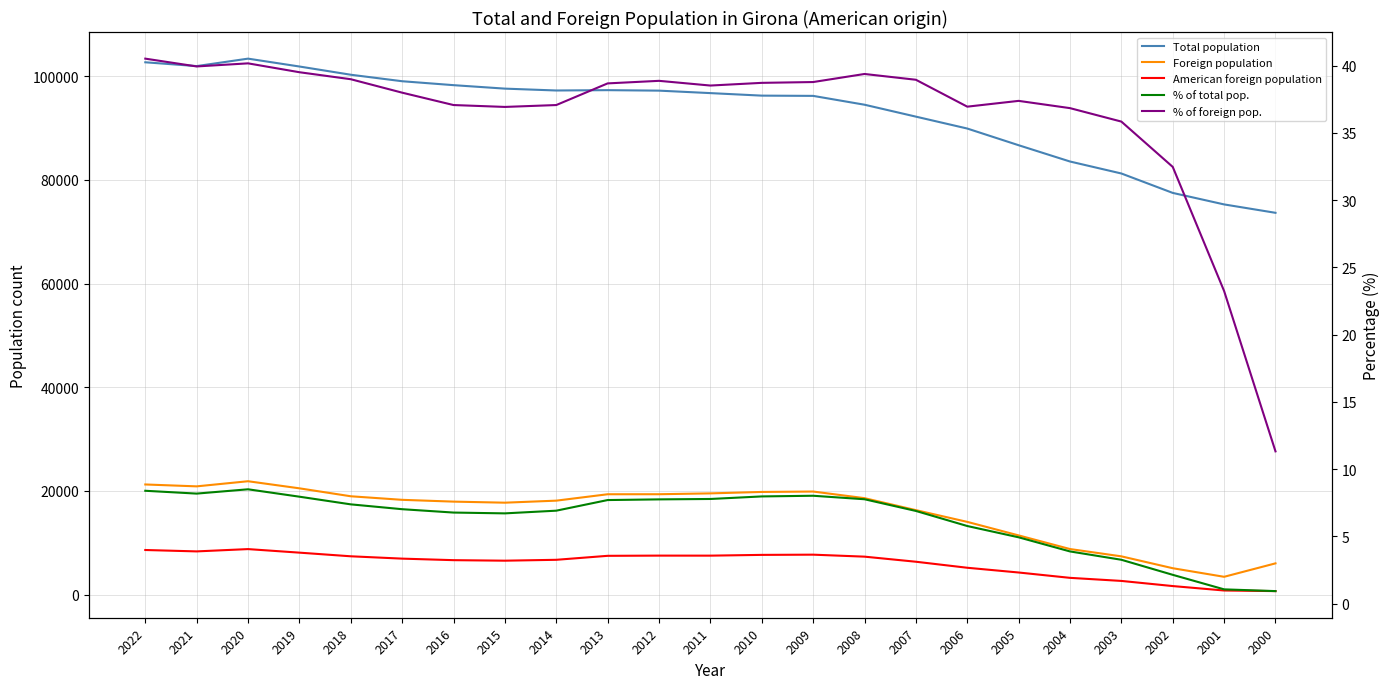

What is the greatest value displayed?

103369.0